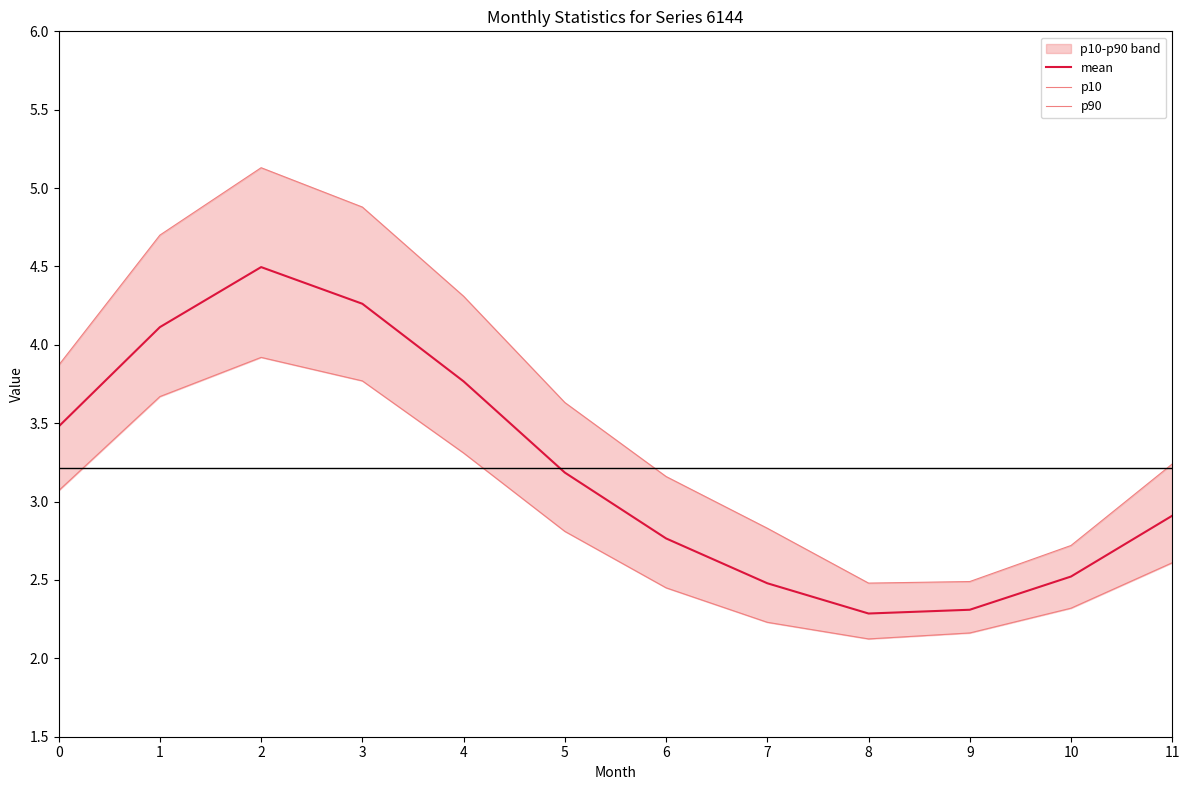

What is the total value across all series at 8?

6.9